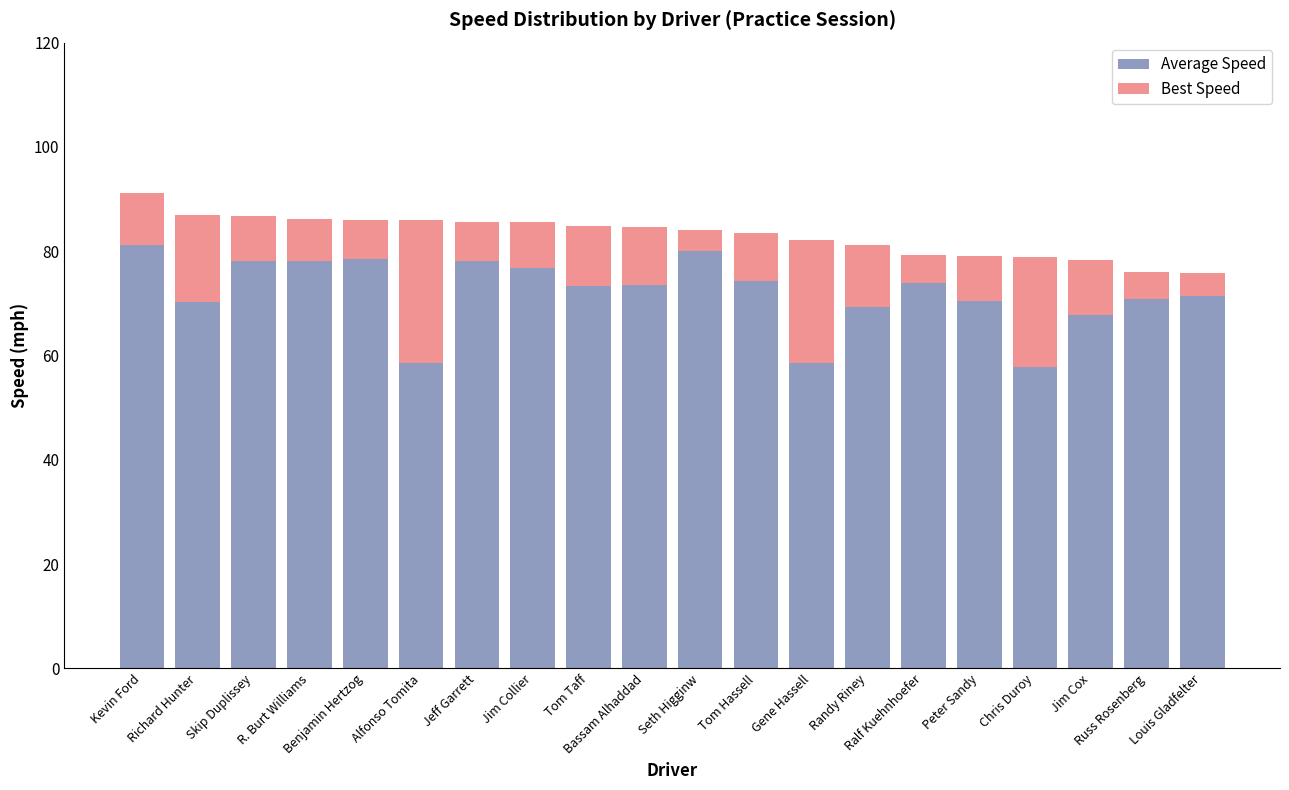

What is the lowest value of the Average Speed series?

57.8